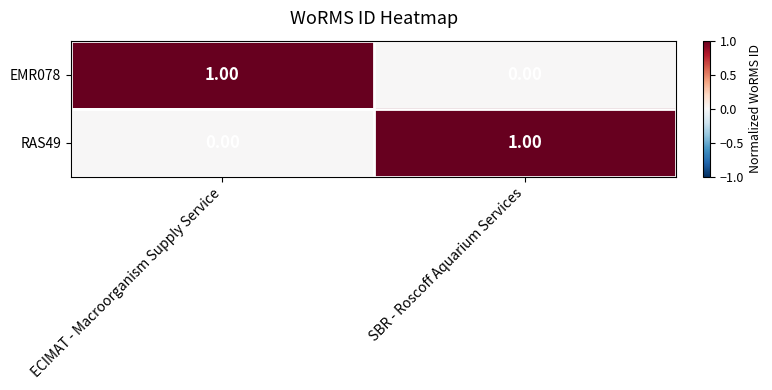

At which label does EMR078 reach its minimum?

SBR - Roscoff Aquarium Services